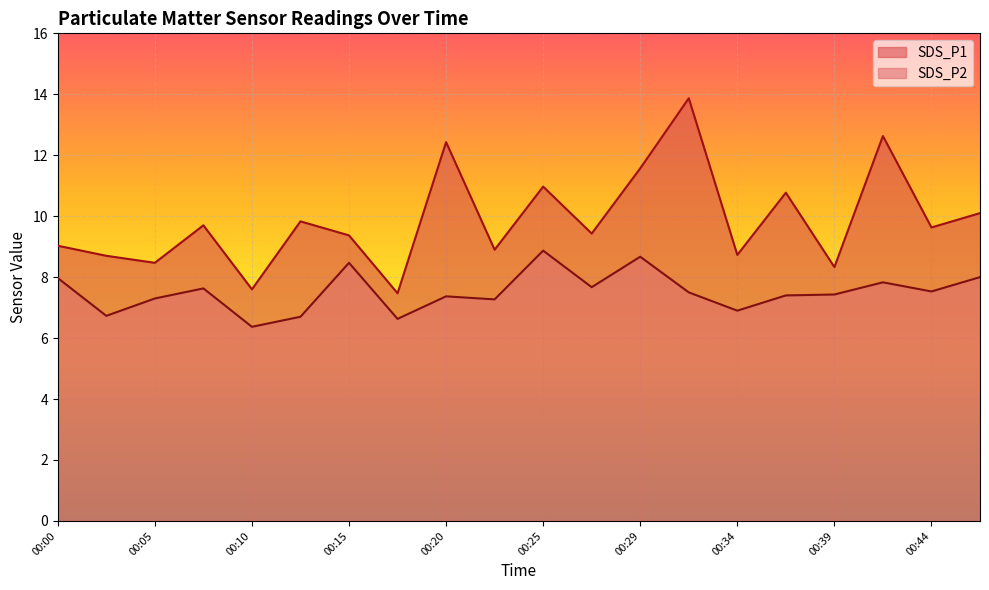

At which label does SDS_P2 first exceed 7?

00:00